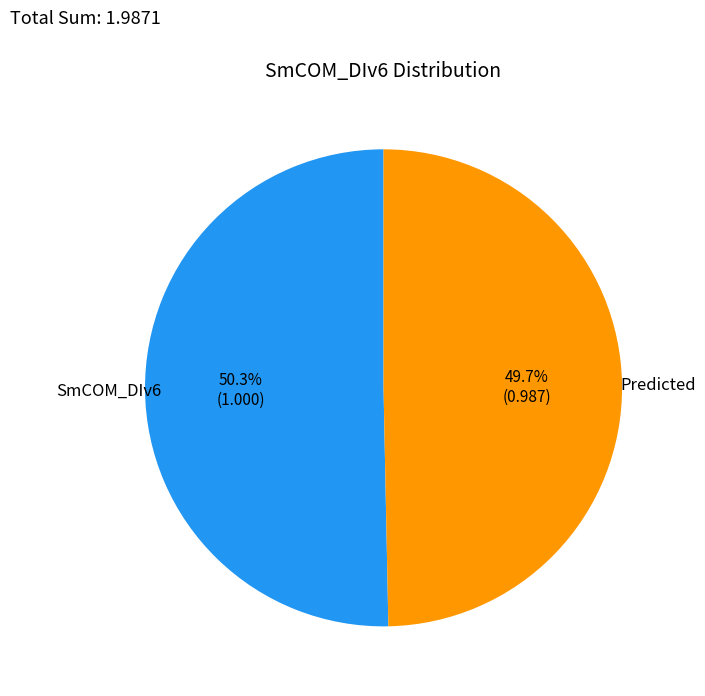

Is there any slice that represents more than half of the pie?

Yes